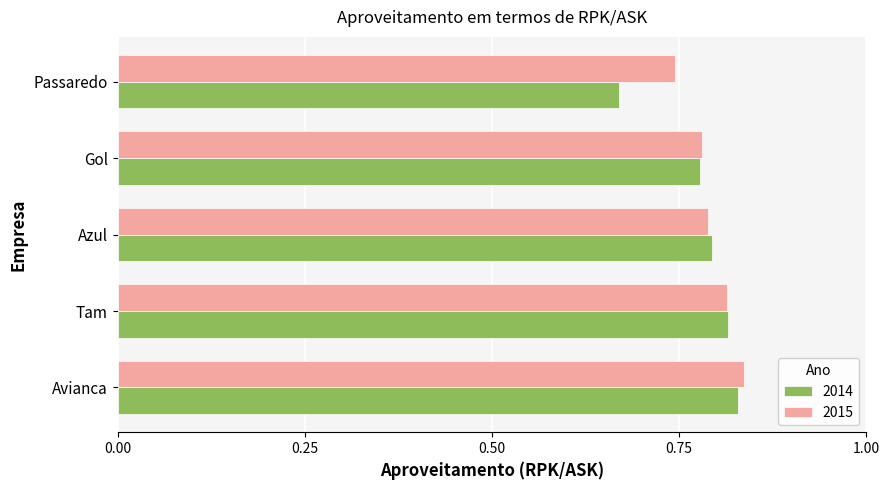

Which category has the lowest value in the 2015 series?

Passaredo